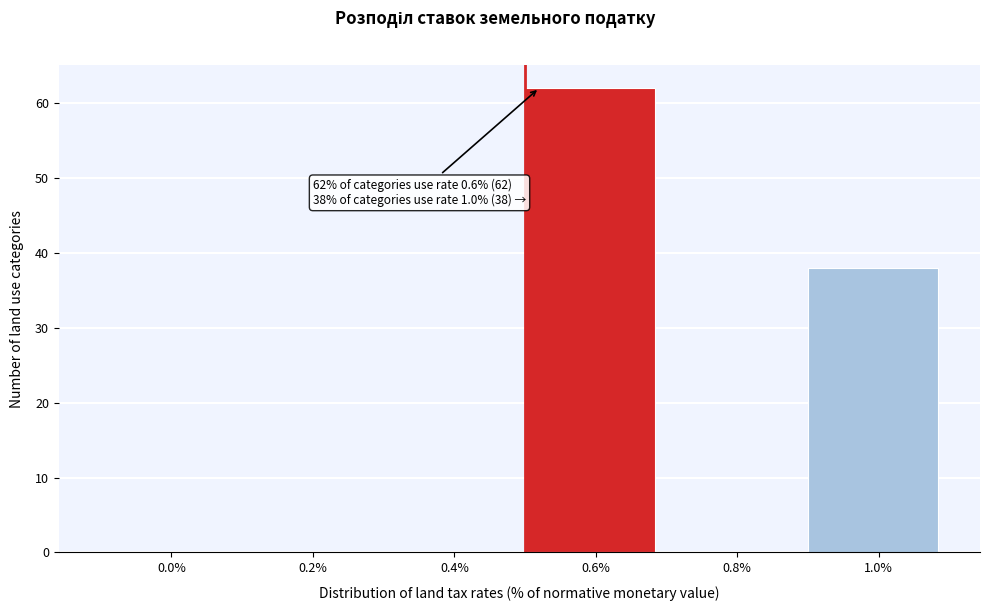

Reading left to right, list all the values displayed in this chart.

0.0%=0	0.2%=0	0.4%=0	0.6%=62	0.8%=0	1.0%=38